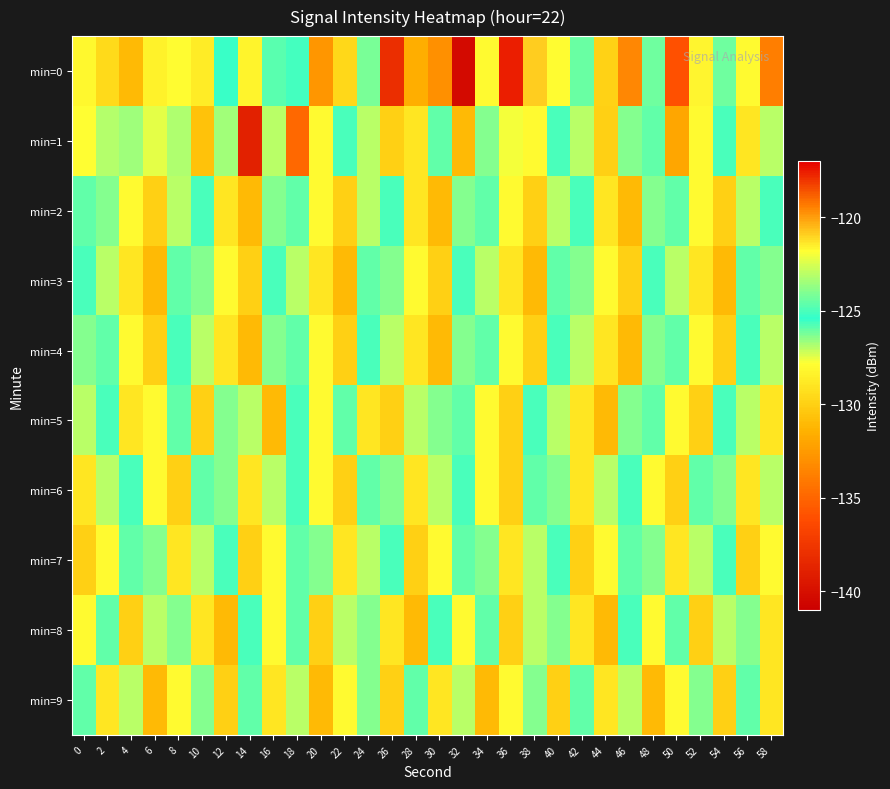

What is the difference between the highest and lowest values at 20?

8.7